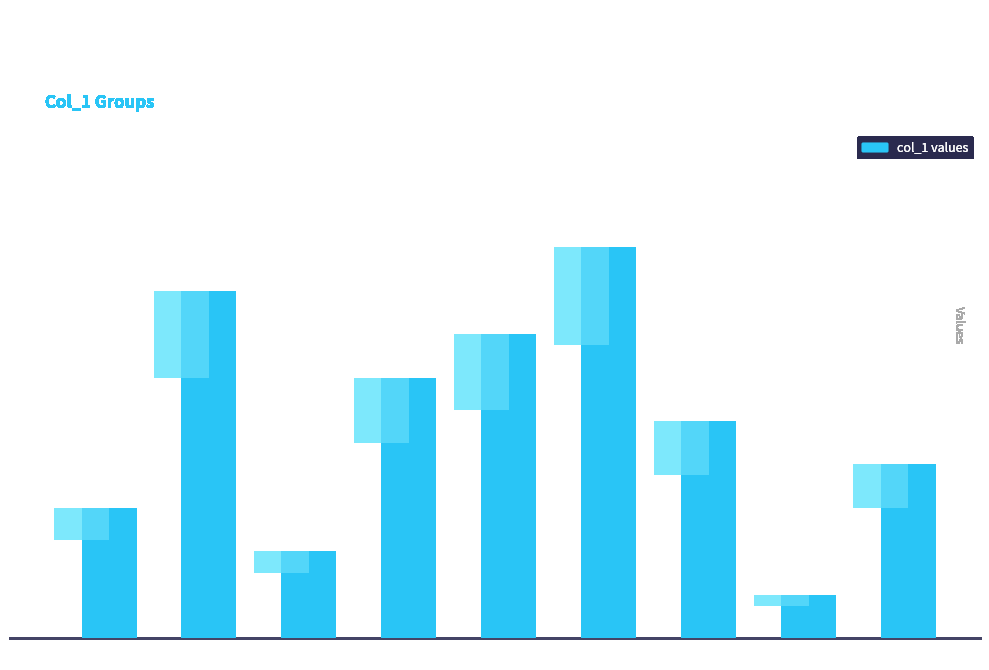

List the labels in order of value, largest first.

6, 2, 5, 4, 7, 9, 1, 3, 8